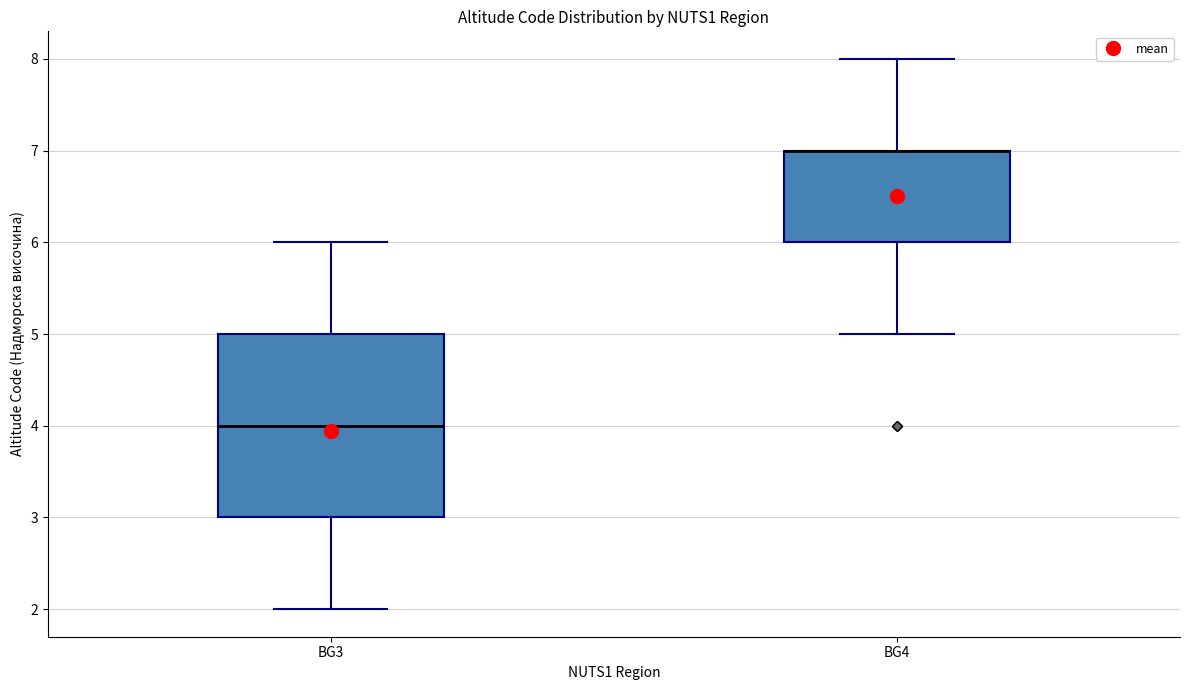

Comparing the boxes themselves (not the whiskers), which one is the tallest?

BG3